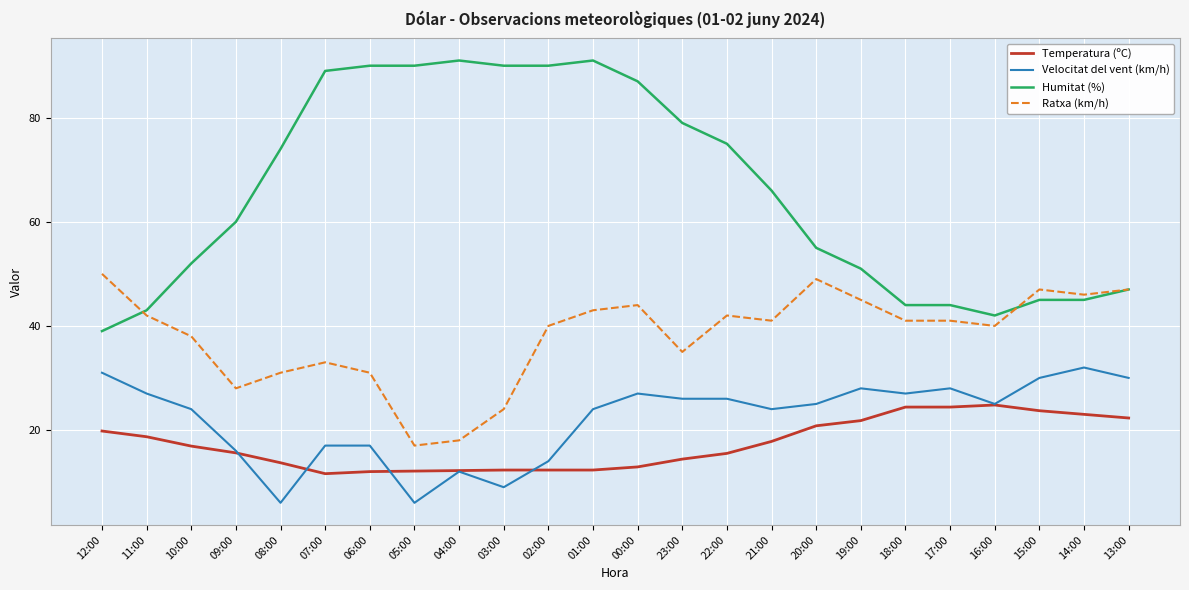

At 20:00, list the series in order from smallest to largest.

Temperatura (ºC), Velocitat del vent (km/h), Ratxa (km/h), Humitat (%)